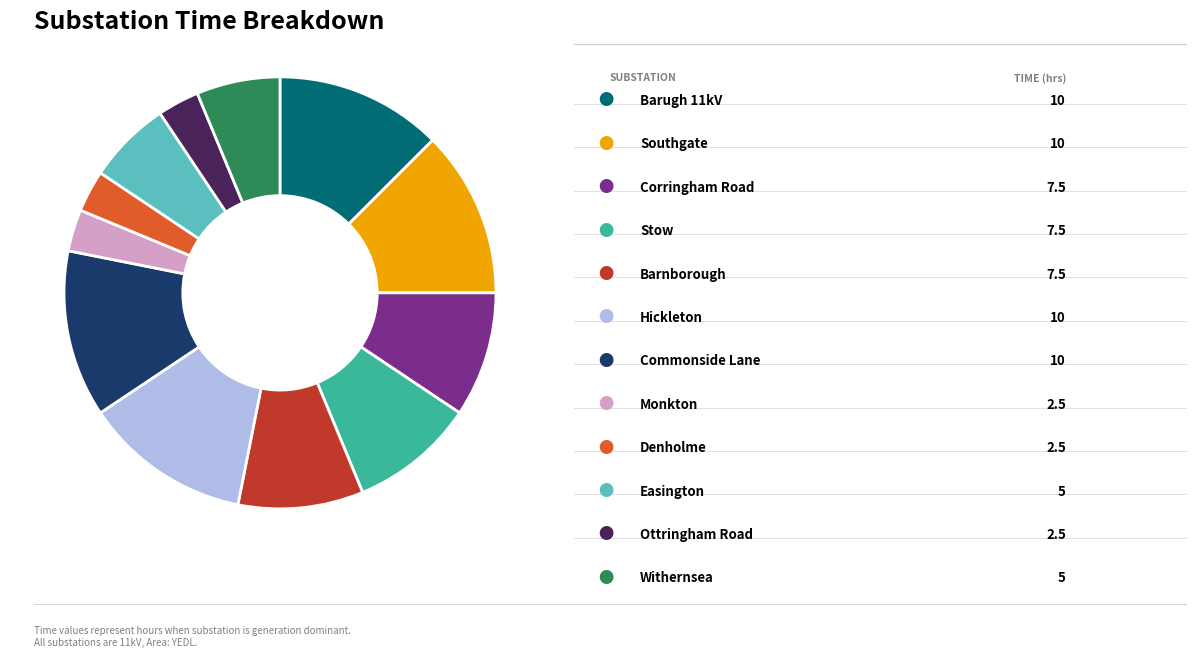

Does any single category account for the majority?

No